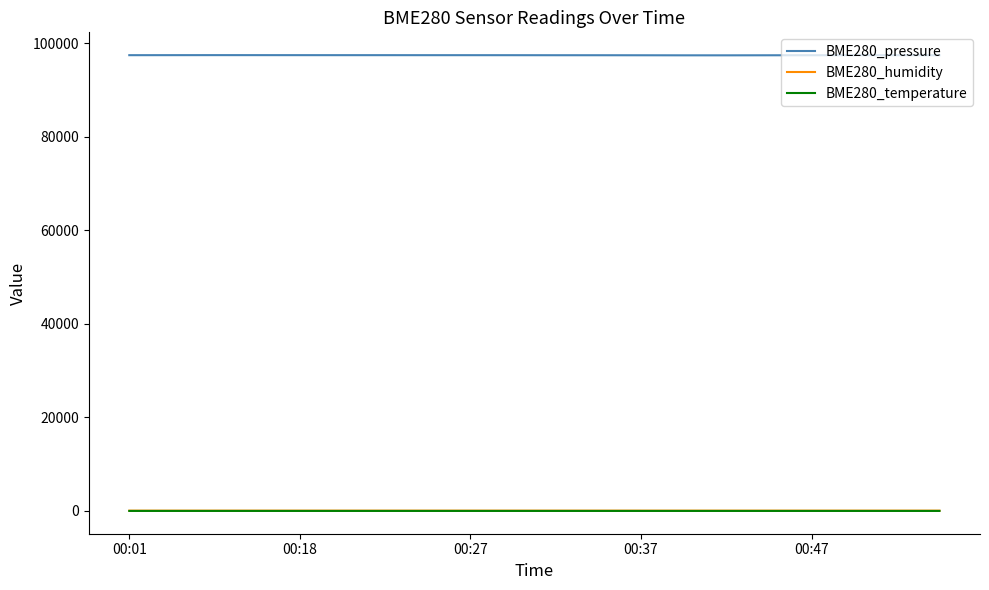

Does the chart display data point markers on the line(s)?

No